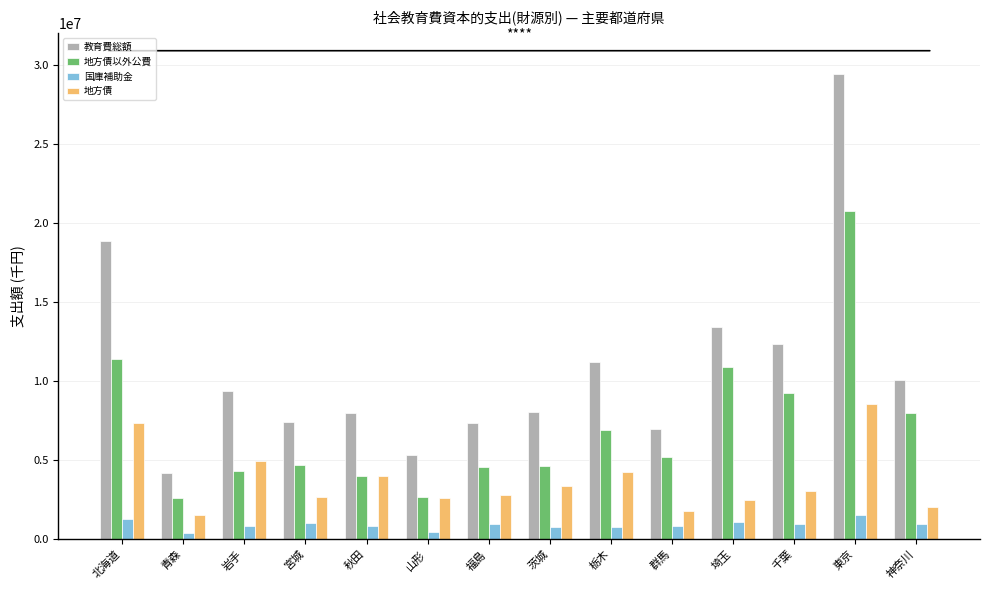

What are all the series names shown in the legend?

教育費総額, 地方債以外公費, 国庫補助金, 地方債